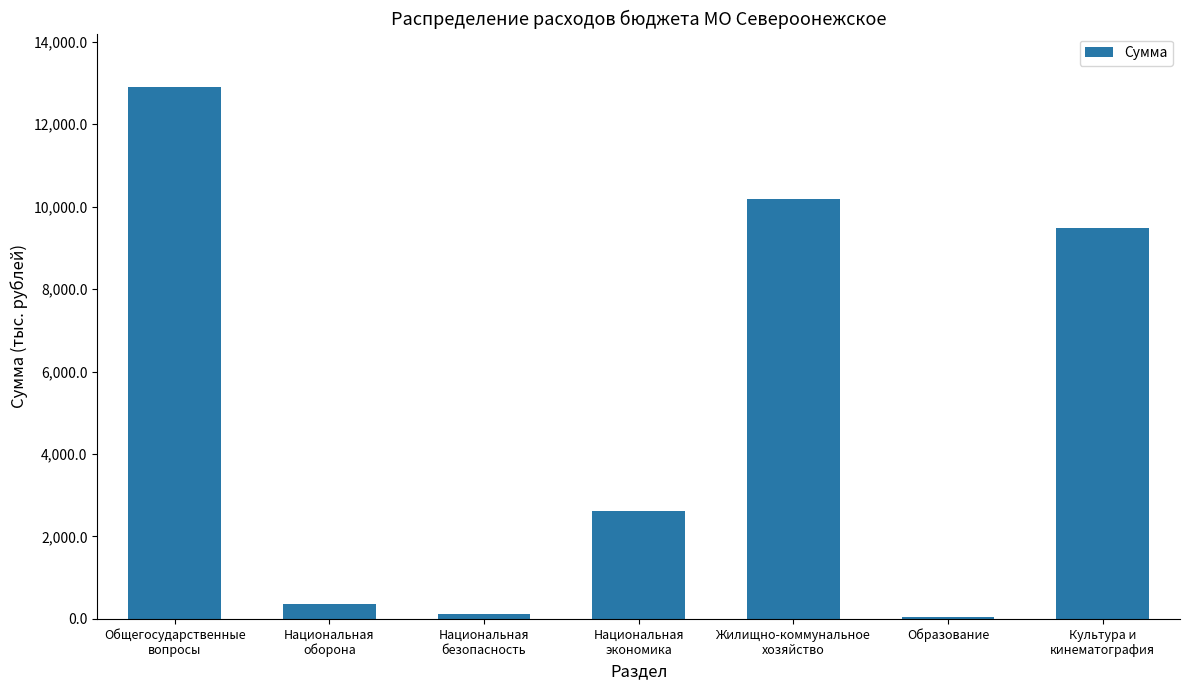

What is the maximum value shown in the chart?

12906.7